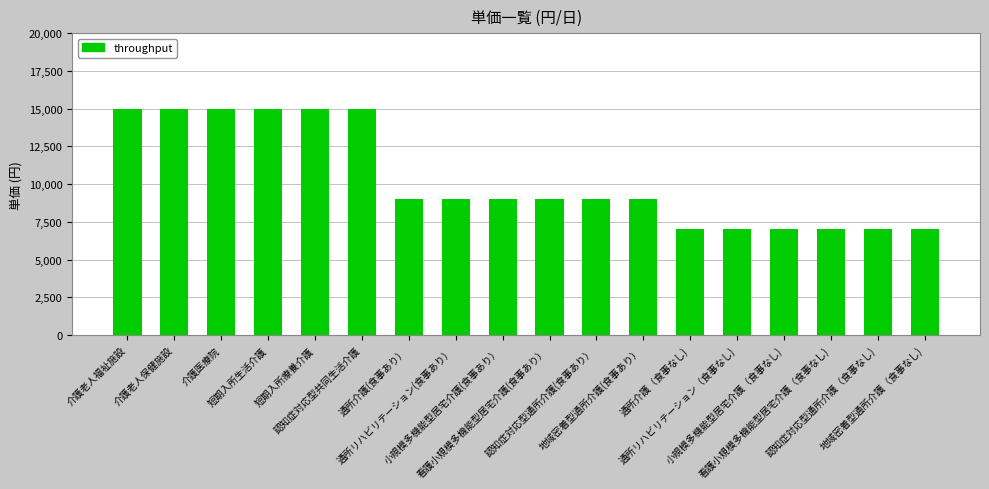

What is the sum of the values at 短期入所生活介護 and 看護小規模多機能型居宅介護（食事なし)?

22000